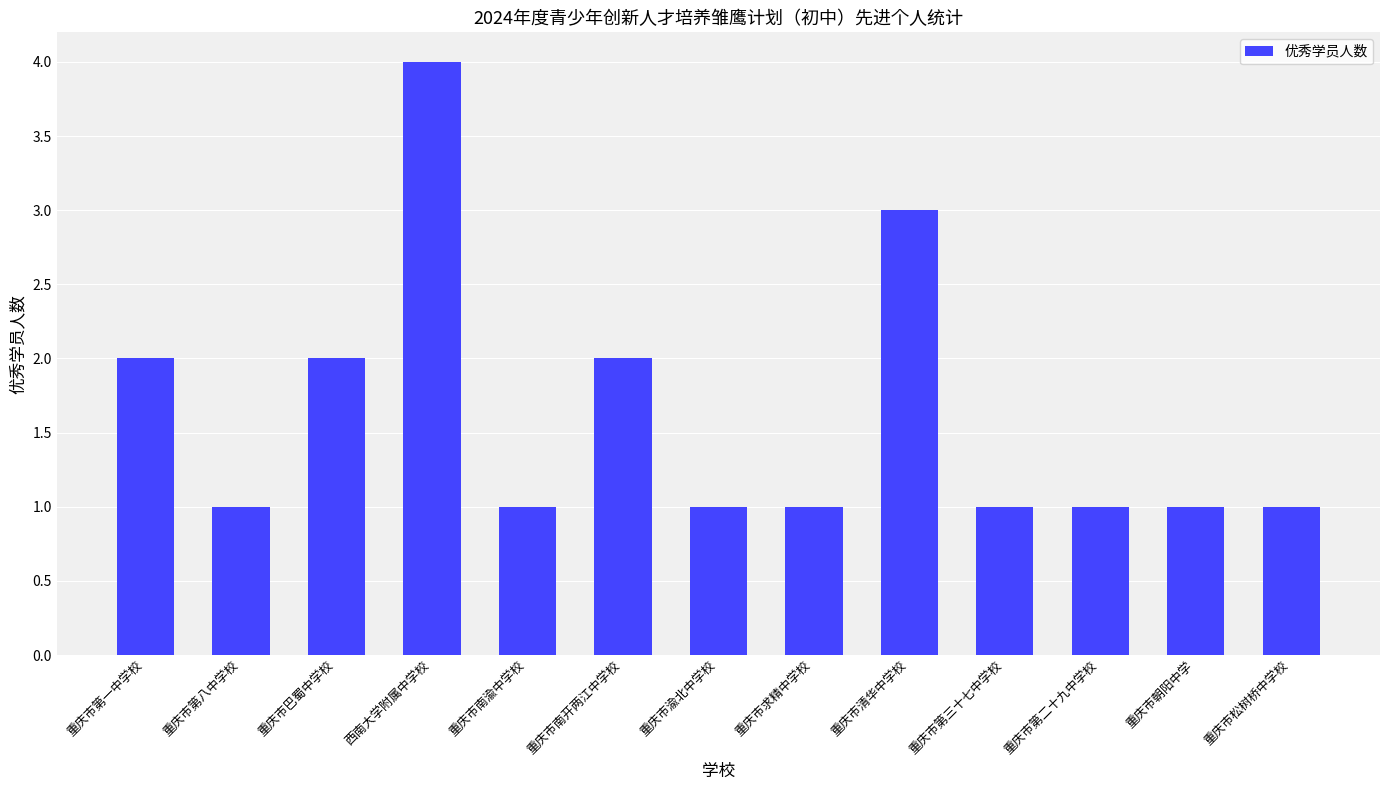

How many series are shown in this chart?

1